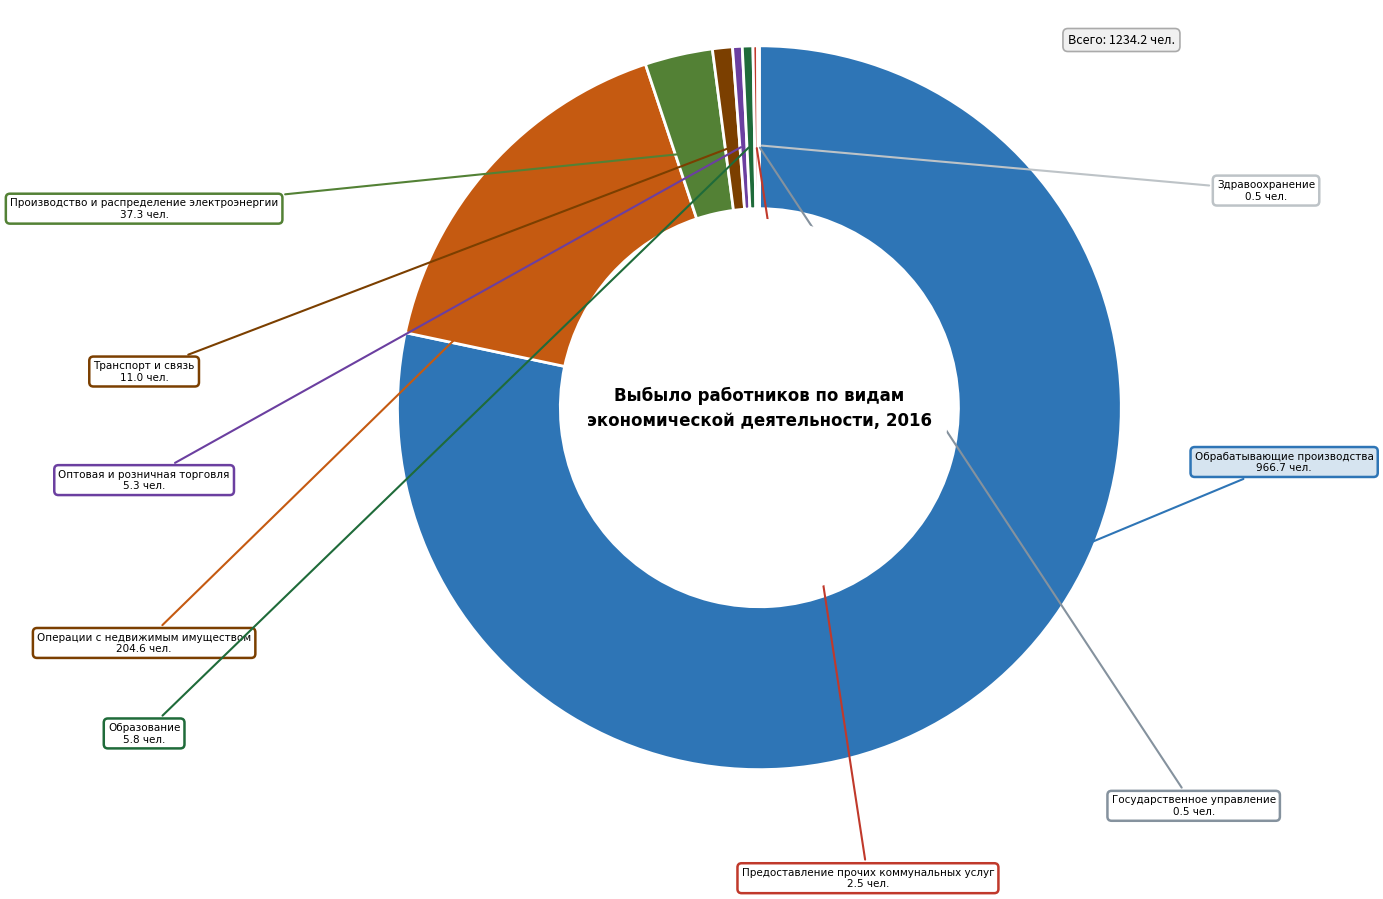

Is there any slice that represents more than half of the pie?

Yes